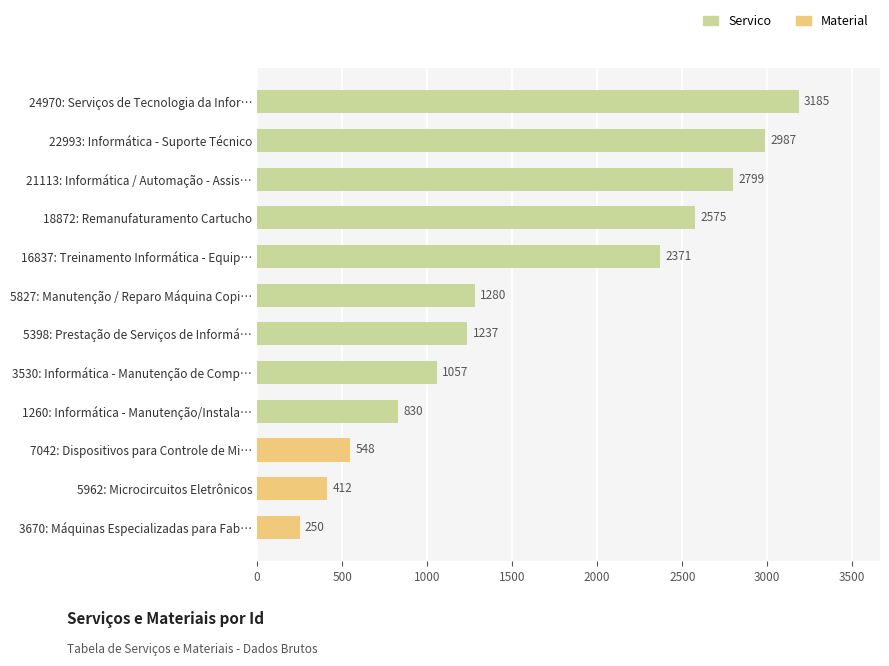

Does the chart contain stacked bars?

No